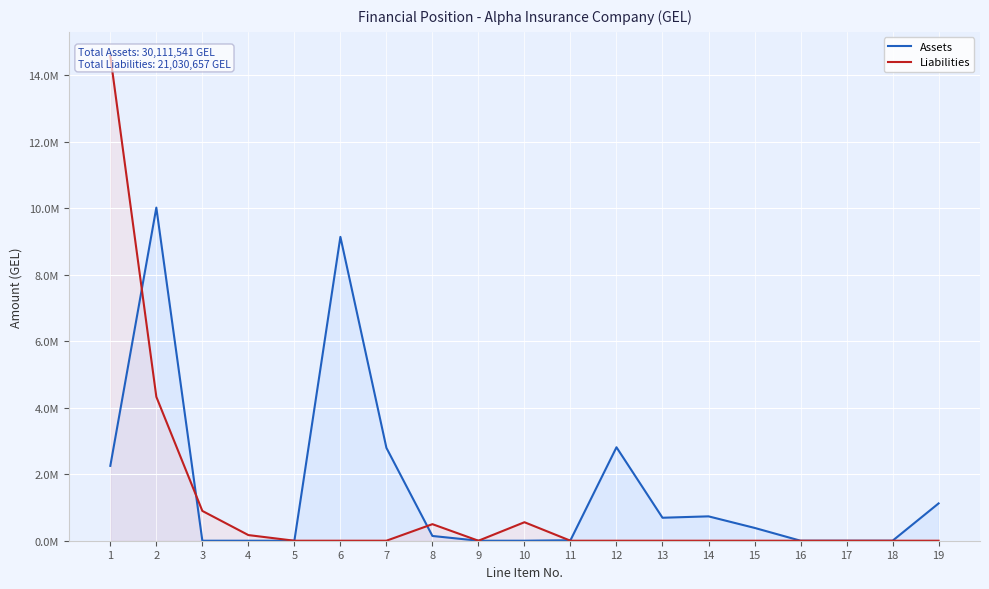

After their last crossing, which series has the higher values: Liabilities or Assets?

Assets